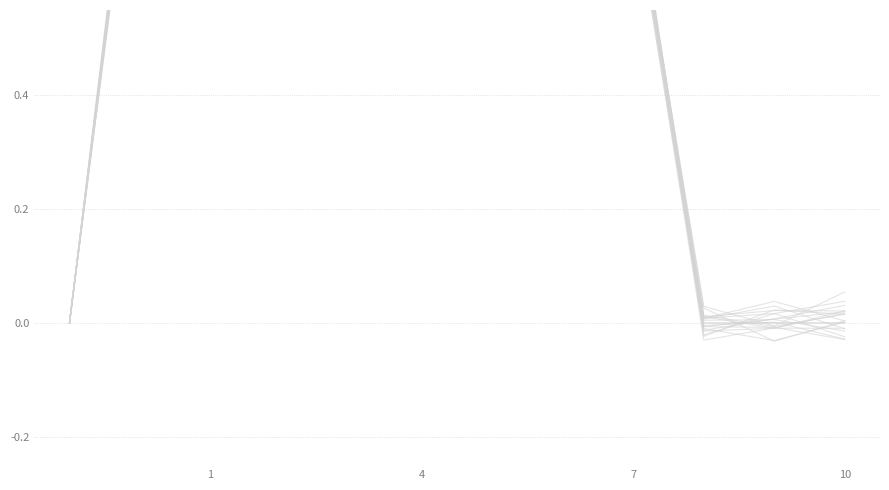

How many interior local peaks does the 序号1 series have?

1